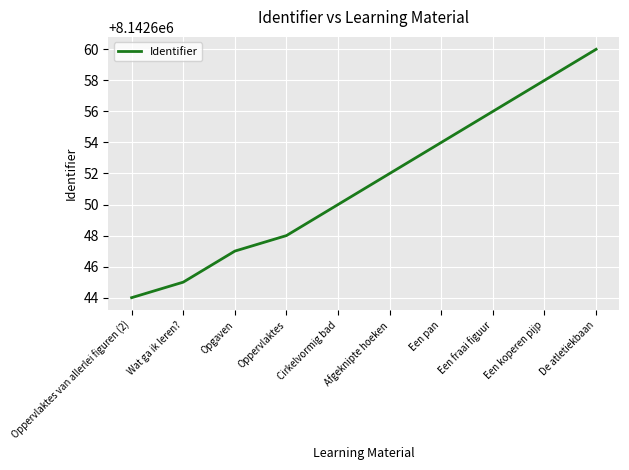

Reading left to right, what are all the values shown in this chart?

Oppervlaktes van allerlei figuren (2)=8142644	Wat ga ik leren?=8142645	Opgaven=8142647	Oppervlaktes=8142648	Cirkelvormig bad=8142650	Afgeknipte hoeken=8142652	Een pan=8142654	Een fraai figuur=8142656	Een koperen pijp=8142658	De atletiekbaan=8142660